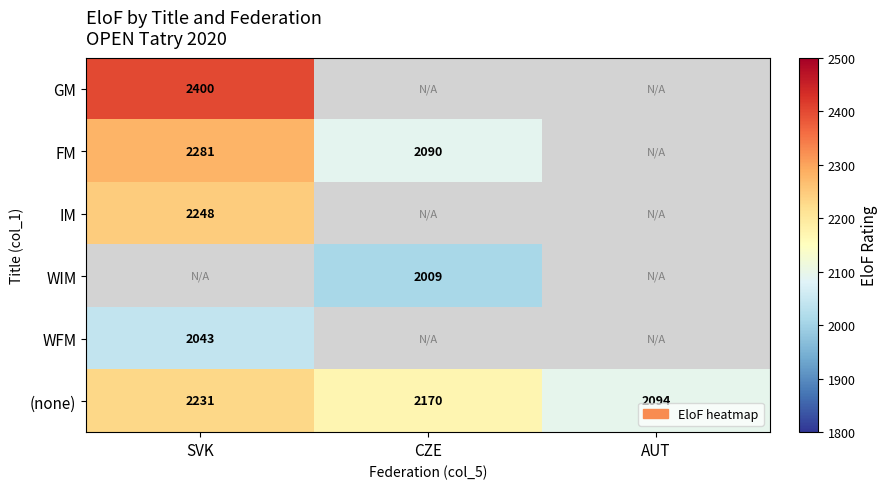

What is the highest value of the (none) series?

2231